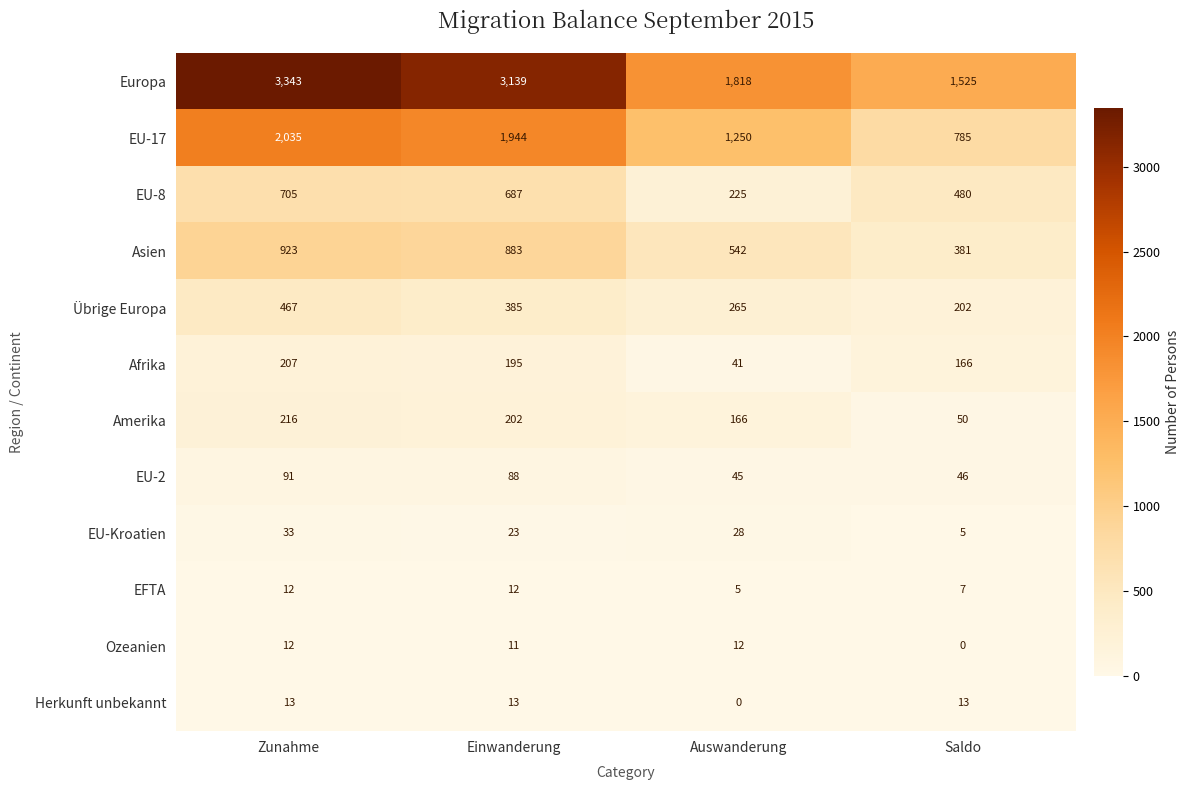

What is the average value of the EFTA series?

9